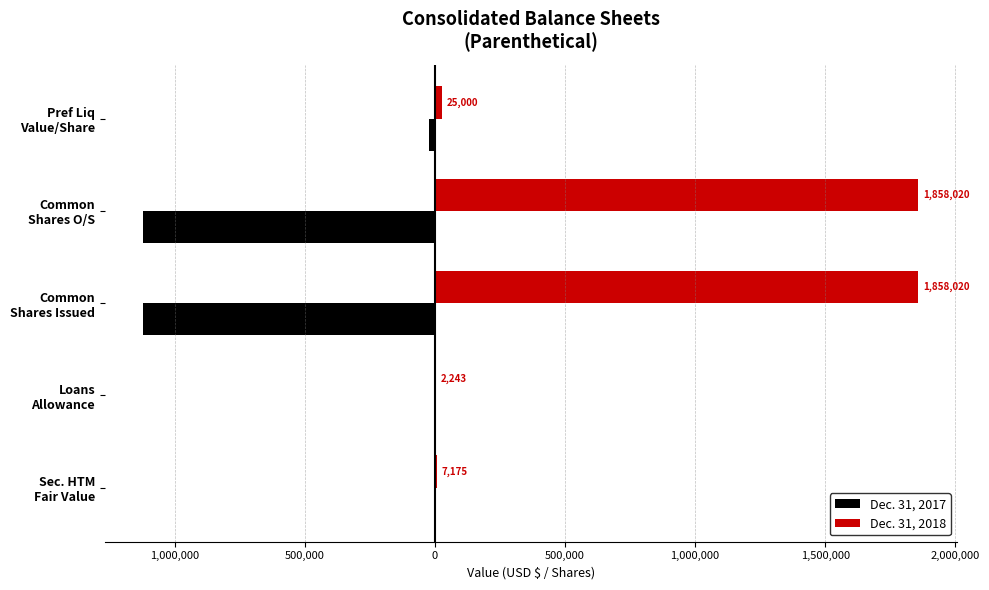

What are all the series names shown in the legend?

Dec. 31, 2017, Dec. 31, 2018